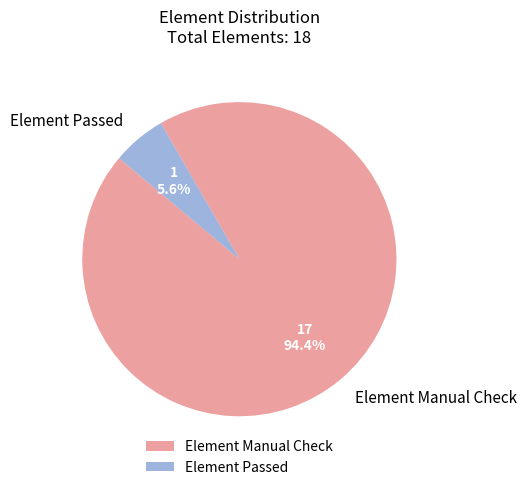

How many slices are in this pie chart?

2